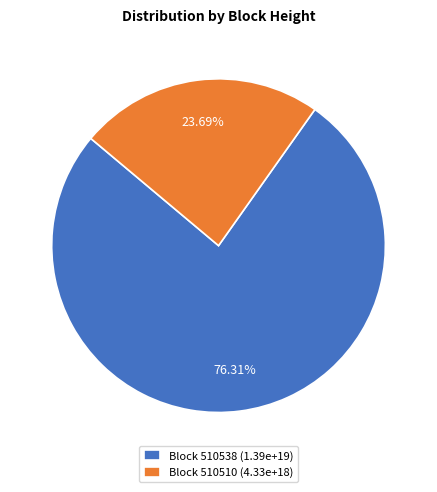

Which category accounts for the majority?

Block 510538 (1.39e+19)